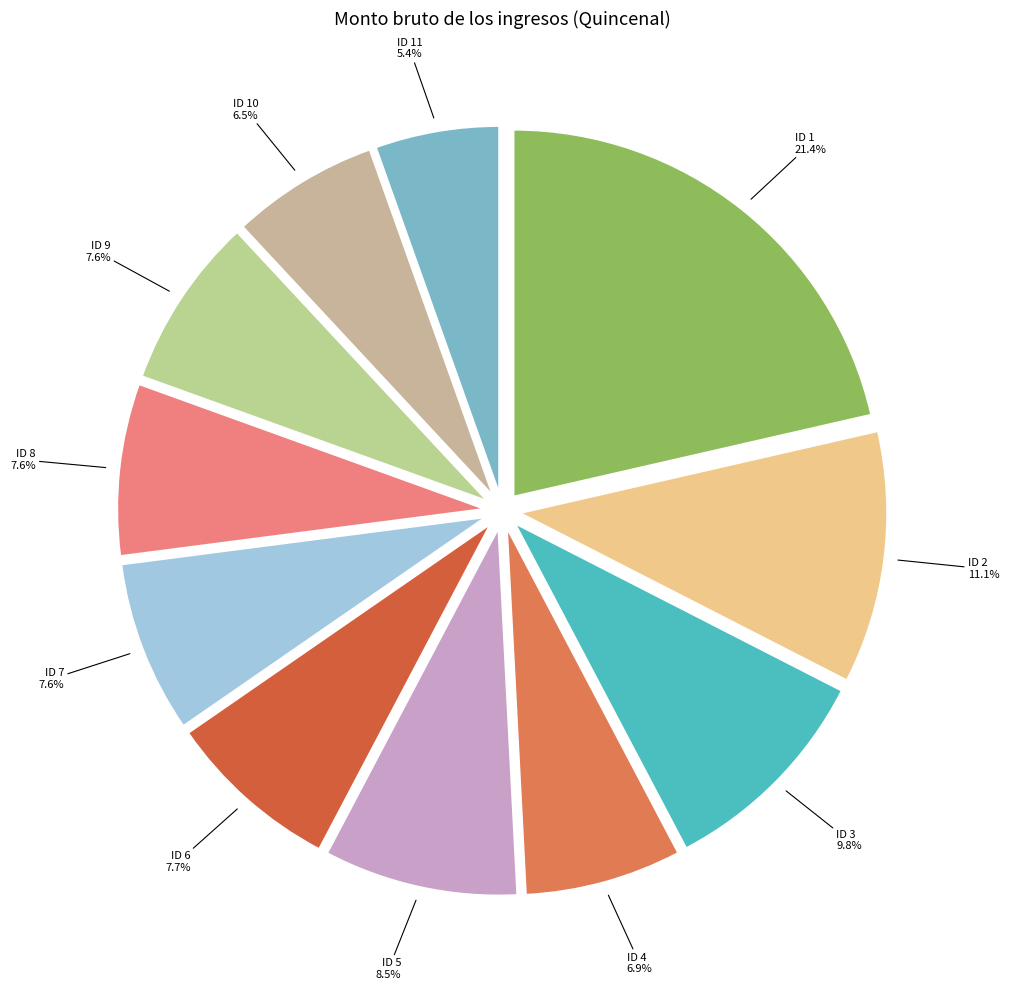

Does any single category account for the majority?

No